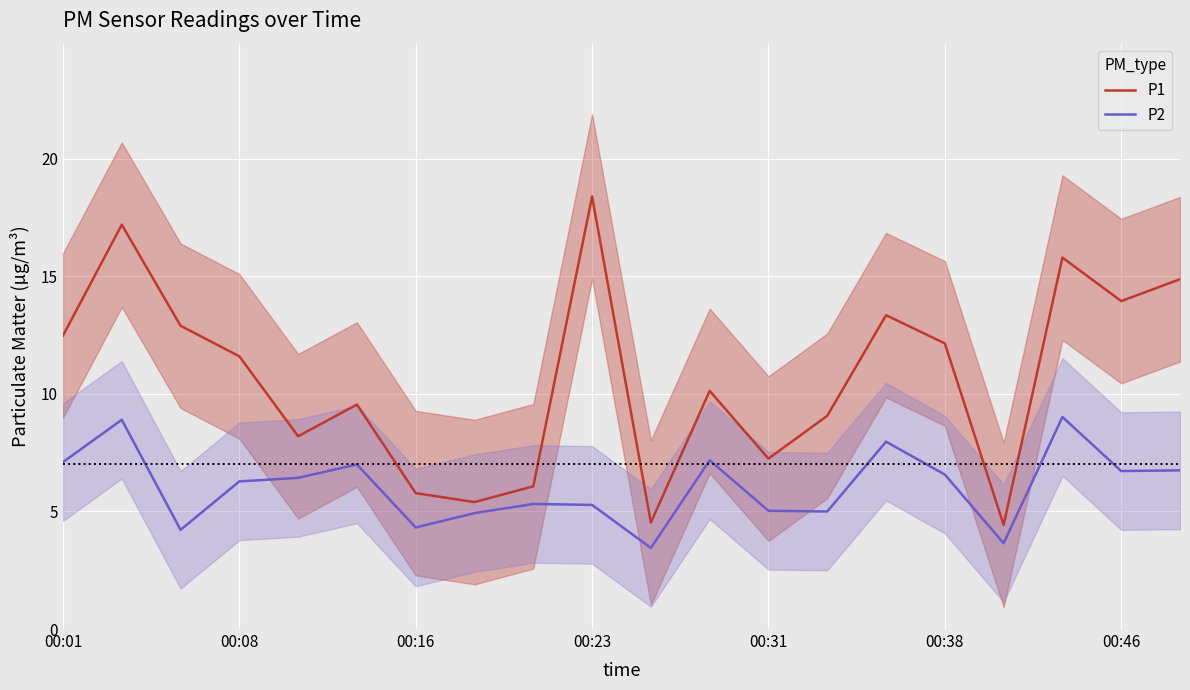

True or false: P2 has a value of 4.3 at 00:16.

True